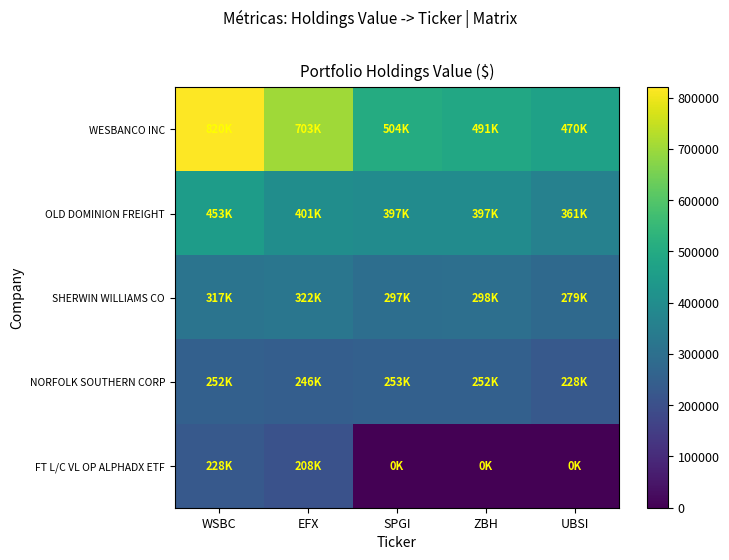

List the series in order of their peak value, lowest first.

FT L/C VL OP ALPHADX ETF, NORFOLK SOUTHERN CORP, SHERWIN WILLIAMS CO, OLD DOMINION FREIGHT, WESBANCO INC